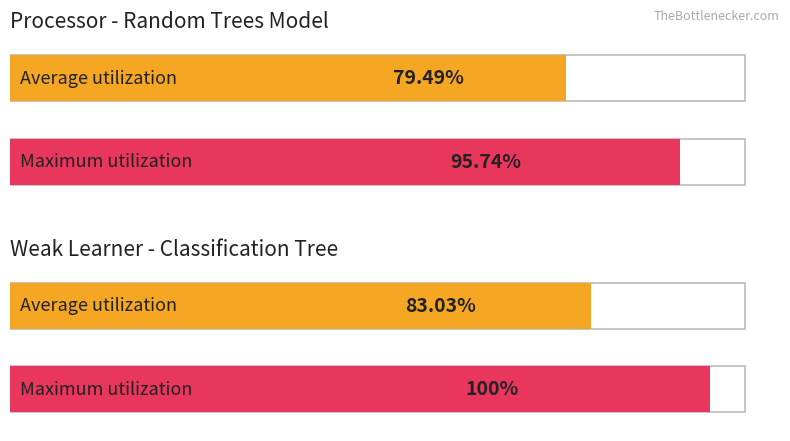

Count the number of data series in this chart.

2